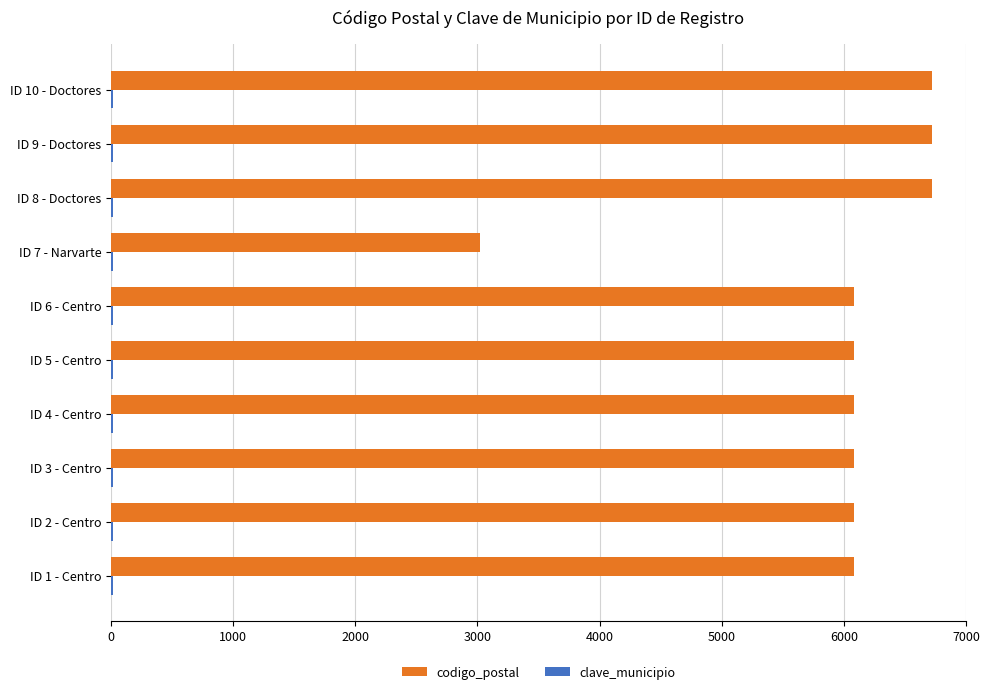

Which series has the largest total across all categories?

codigo_postal